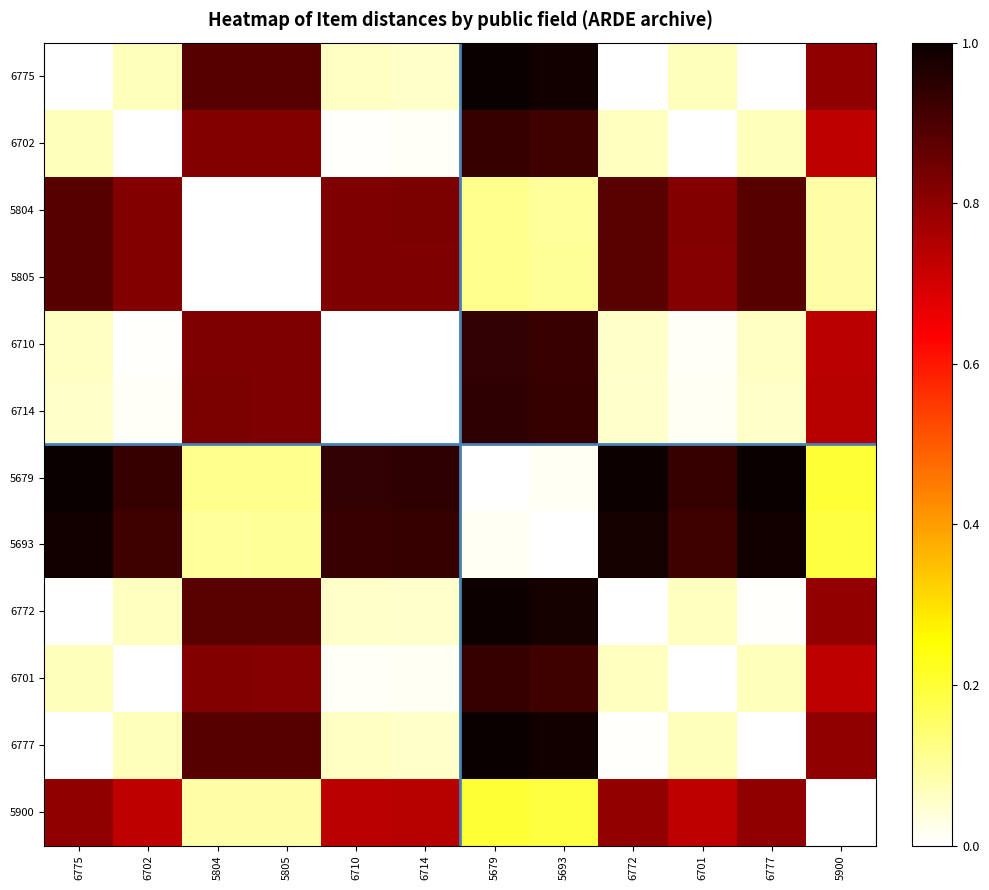

Reading left to right, extract all data points from this chart.

6775: 6775=0.0	6702=0.1	5804=0.9	5805=0.9	6710=0.1	6714=0.1	5679=1.0	5693=1.0	6772=0.0	6701=0.1	6777=0.0	5900=0.8
6702: 6775=0.1	6702=0.0	5804=0.8	5805=0.8	6710=0.0	6714=0.0	5679=0.9	5693=0.9	6772=0.1	6701=0.0	6777=0.1	5900=0.7
5804: 6775=0.9	6702=0.8	5804=0.0	5805=0.0	6710=0.8	6714=0.8	5679=0.1	5693=0.1	6772=0.9	6701=0.8	6777=0.9	5900=0.1
5805: 6775=0.9	6702=0.8	5804=0.0	5805=0.0	6710=0.8	6714=0.8	5679=0.1	5693=0.1	6772=0.9	6701=0.8	6777=0.9	5900=0.1
6710: 6775=0.1	6702=0.0	5804=0.8	5805=0.8	6710=0.0	6714=0.0	5679=0.9	5693=0.9	6772=0.1	6701=0.0	6777=0.1	5900=0.7
6714: 6775=0.1	6702=0.0	5804=0.8	5805=0.8	6710=0.0	6714=0.0	5679=0.9	5693=0.9	6772=0.1	6701=0.0	6777=0.1	5900=0.7
5679: 6775=1.0	6702=0.9	5804=0.1	5805=0.1	6710=0.9	6714=0.9	5679=0.0	5693=0.0	6772=1.0	6701=0.9	6777=1.0	5900=0.2
5693: 6775=1.0	6702=0.9	5804=0.1	5805=0.1	6710=0.9	6714=0.9	5679=0.0	5693=0.0	6772=1.0	6701=0.9	6777=1.0	5900=0.2
6772: 6775=0.0	6702=0.1	5804=0.9	5805=0.9	6710=0.1	6714=0.1	5679=1.0	5693=1.0	6772=0.0	6701=0.1	6777=0.0	5900=0.8
6701: 6775=0.1	6702=0.0	5804=0.8	5805=0.8	6710=0.0	6714=0.0	5679=0.9	5693=0.9	6772=0.1	6701=0.0	6777=0.1	5900=0.7
6777: 6775=0.0	6702=0.1	5804=0.9	5805=0.9	6710=0.1	6714=0.1	5679=1.0	5693=1.0	6772=0.0	6701=0.1	6777=0.0	5900=0.8
5900: 6775=0.8	6702=0.7	5804=0.1	5805=0.1	6710=0.7	6714=0.7	5679=0.2	5693=0.2	6772=0.8	6701=0.7	6777=0.8	5900=0.0